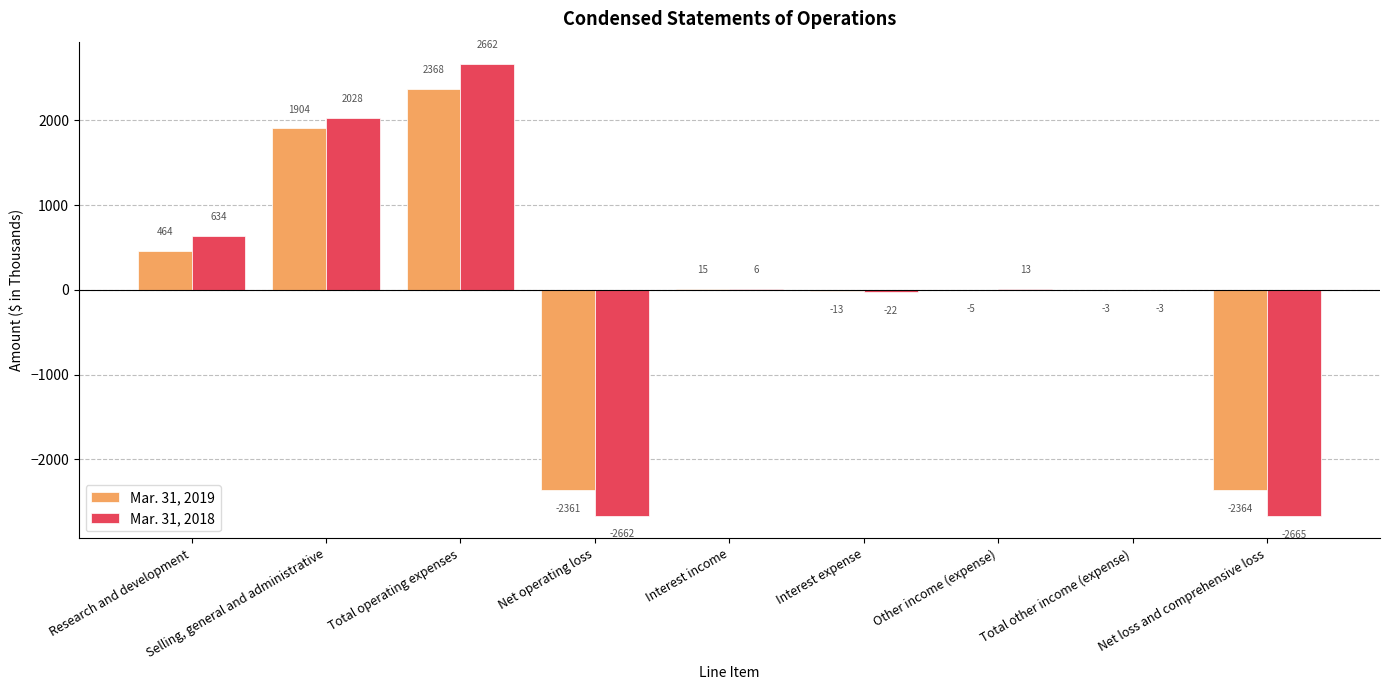

Between Research and development and Interest expense, which series saw the biggest shift?

Mar. 31, 2018